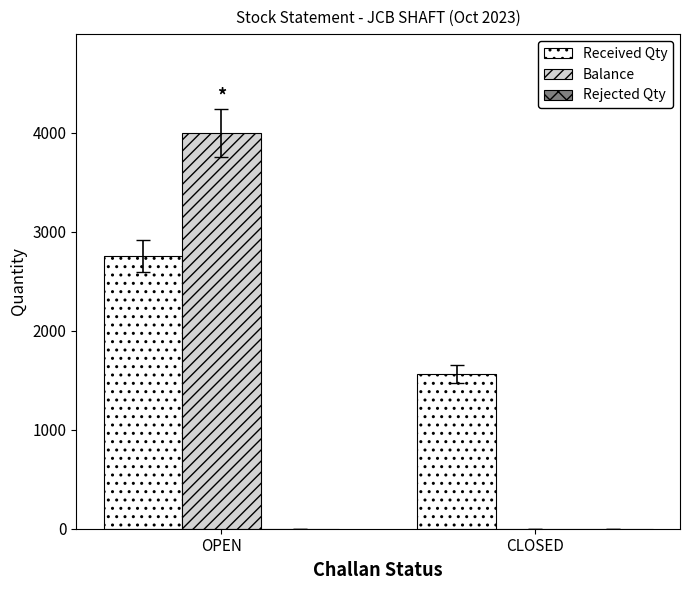

Is it true that Balance equals 0 at CLOSED?

True